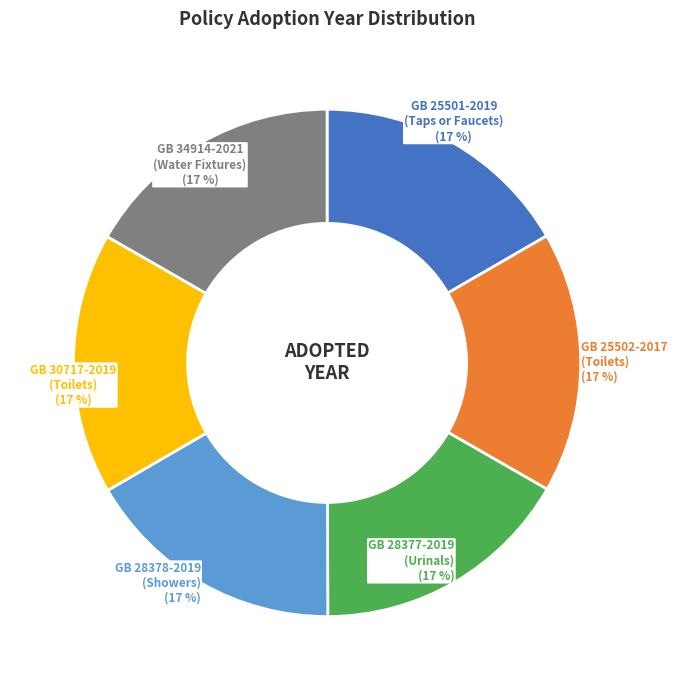

To the nearest percent, what is the average slice percentage?

17%